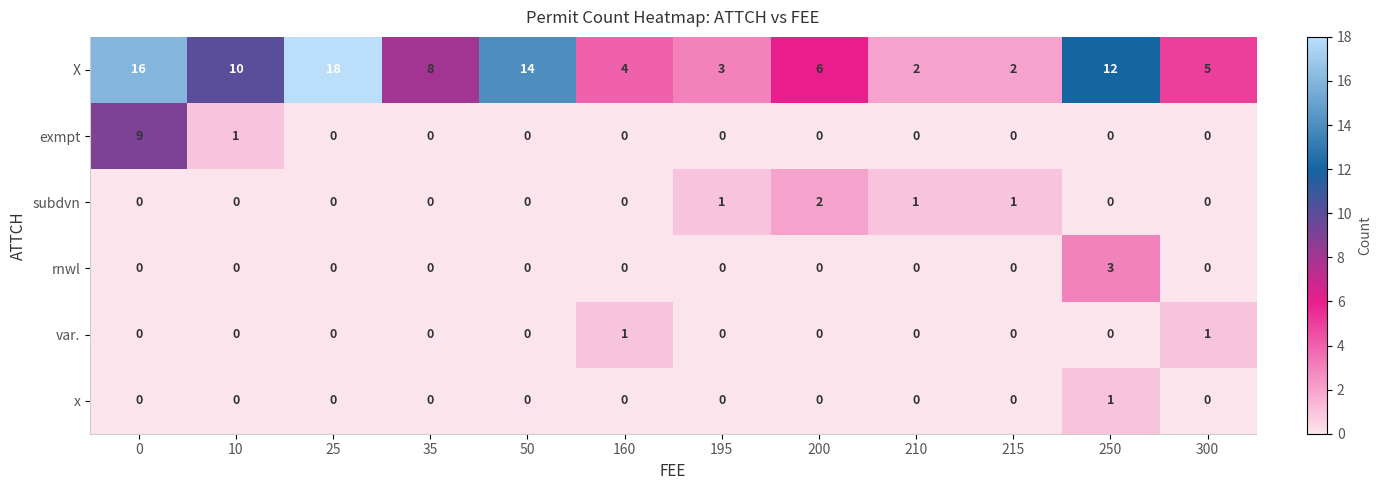

Where is exmpt nearest to the value 4?

10